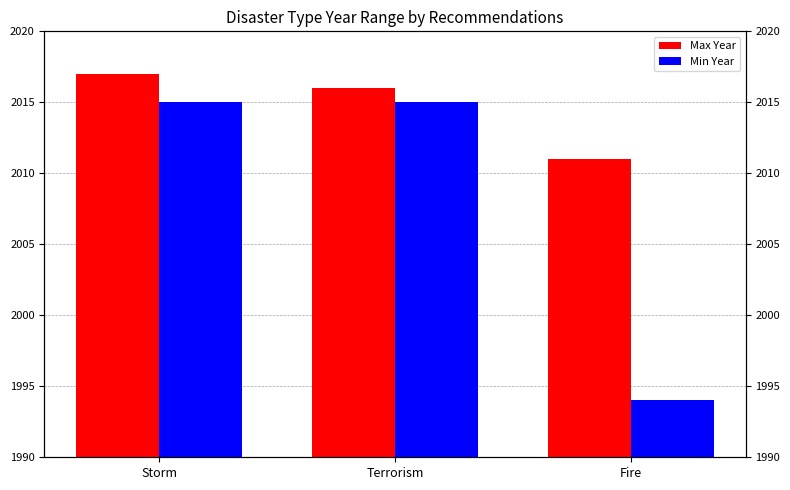

Which series has the largest range (max minus min)?

Min Year